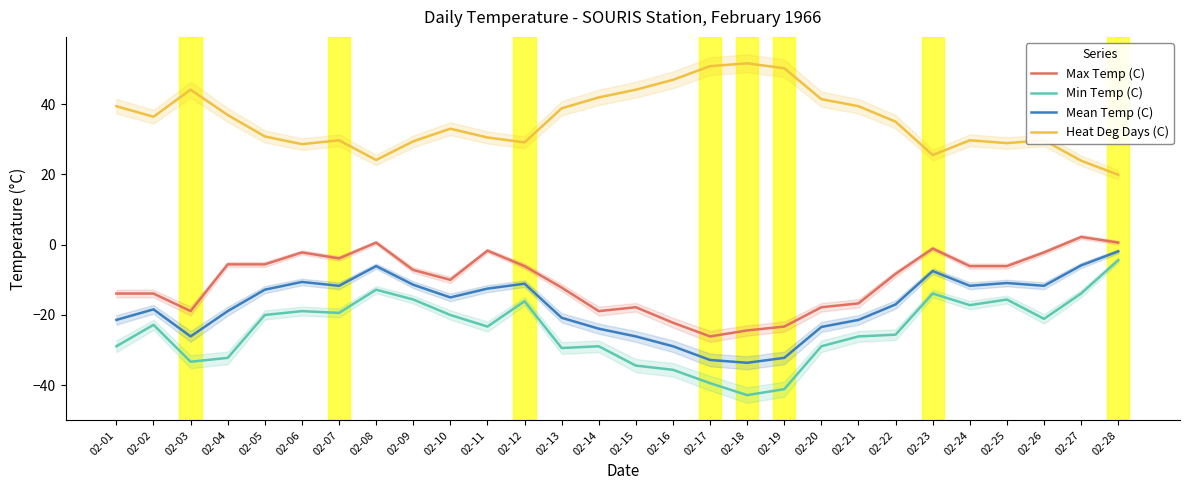

What is the lowest value of the Heat Deg Days (C) series?

19.9